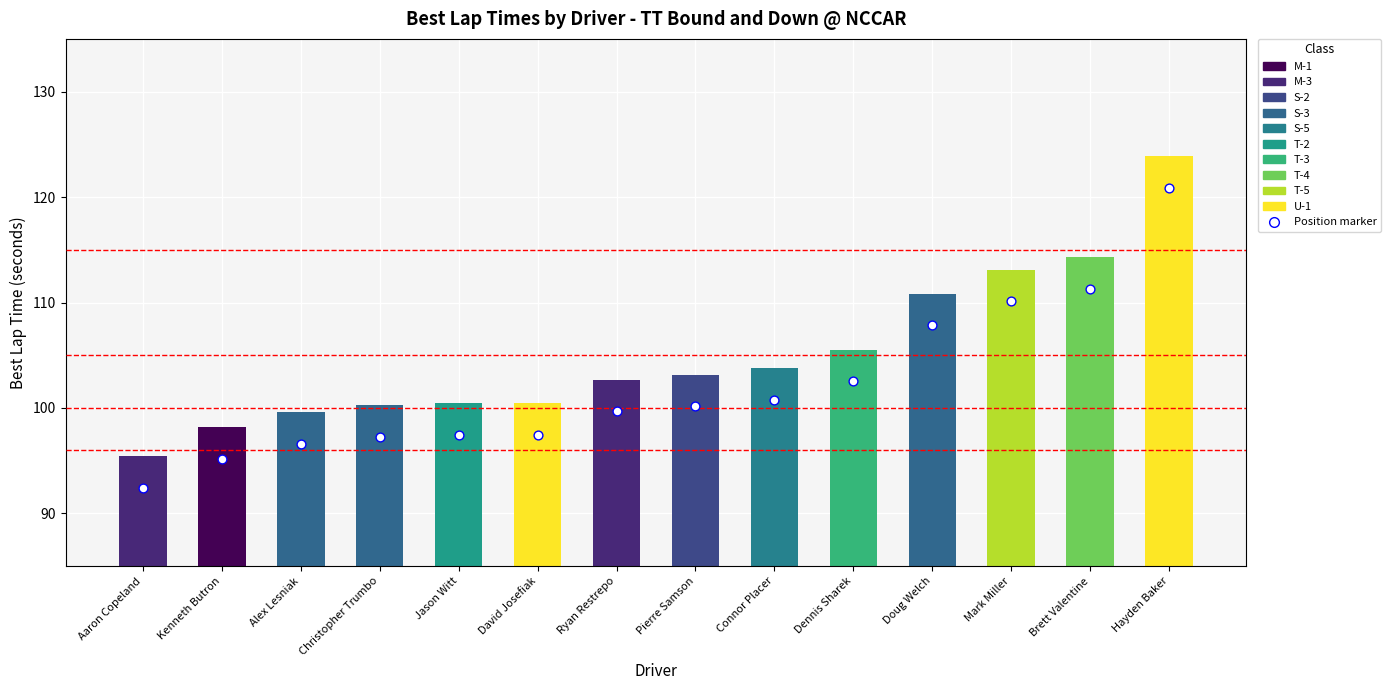

Approximately how many times larger is the value at Dennis Sharek compared to Brett Valentine?

0.9